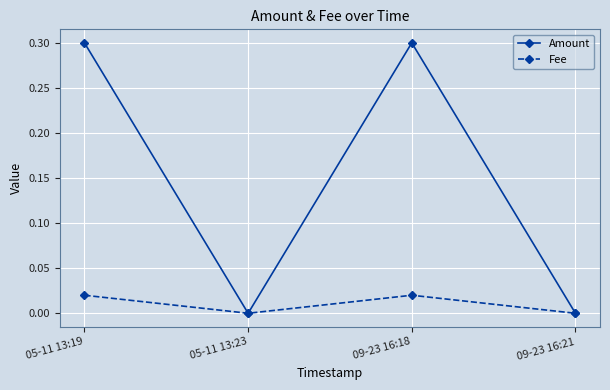

What is the greatest value displayed?

0.3